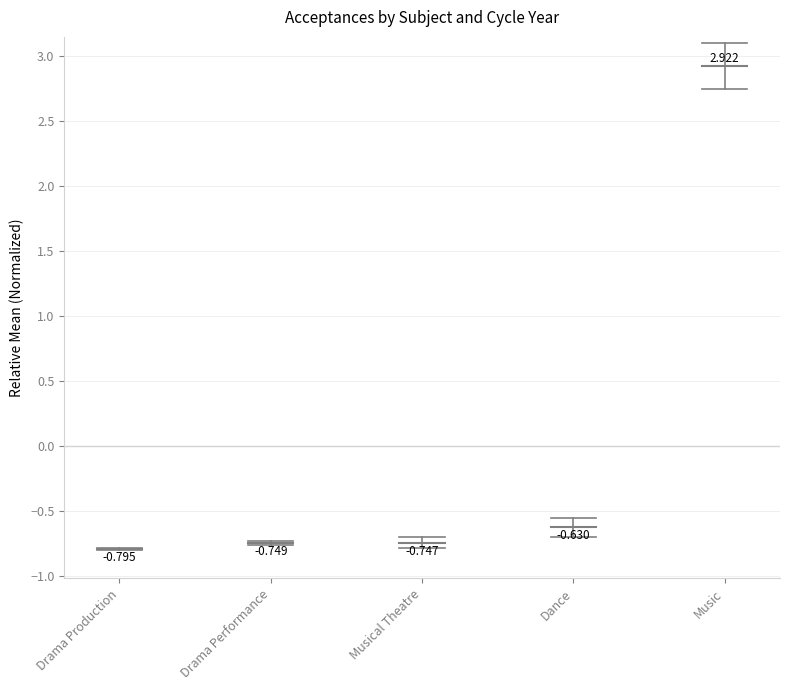

Where is Drama Performance nearest to the value 0?

Drama Production